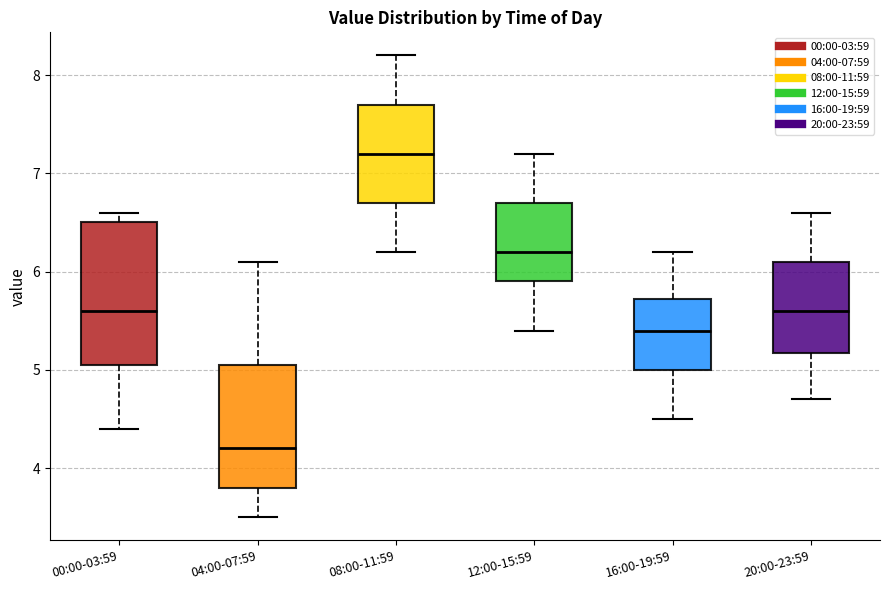

Where does the median line of the box for 04:00-07:59 sit on the y-axis? The values are not printed on the chart, so give them approximately, as read against the axis.

4.2